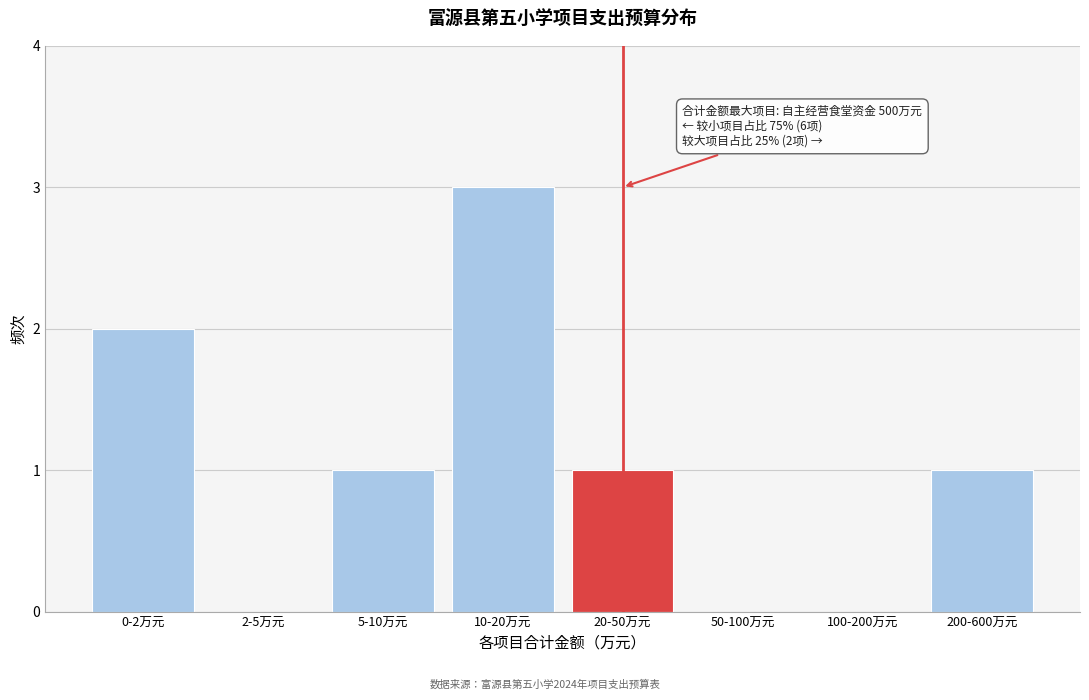

Reading left to right, extract all data points from this chart.

0-2万元=2	2-5万元=0	5-10万元=1	10-20万元=3	20-50万元=1	50-100万元=0	100-200万元=0	200-600万元=1